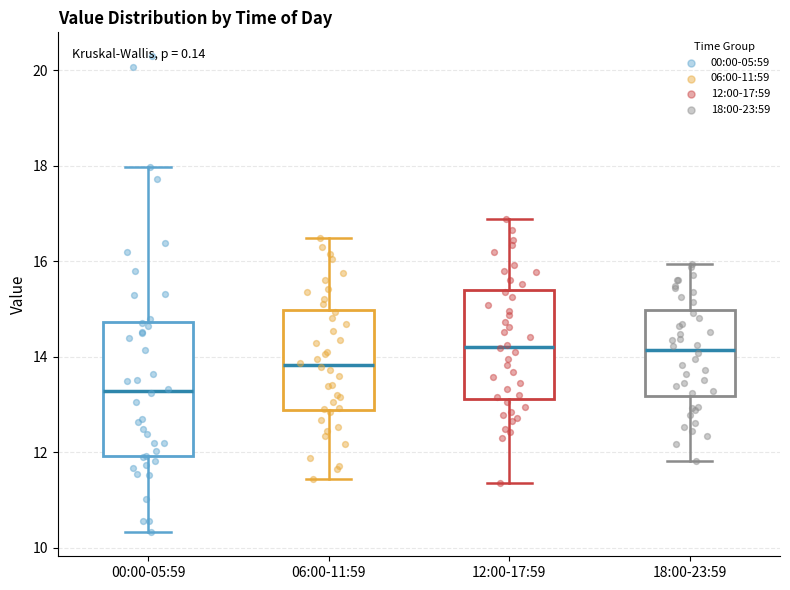

Reading left to right, transcribe this box plot: for each box, give where its median line is, the range the box spans, and where its two whiskers end, as read against the y-axis. The values are not printed on the chart, so give them approximately, as read against the axis.

00:00-05:59: median 13.2, box 12.0 to 14.8, whiskers 10.4 to 18.0
06:00-11:59: median 13.8, box 12.8 to 15.0, whiskers 11.4 to 16.4
12:00-17:59: median 14.2, box 13.2 to 15.4, whiskers 11.4 to 16.8
18:00-23:59: median 14.2, box 13.2 to 15.0, whiskers 11.8 to 16.0